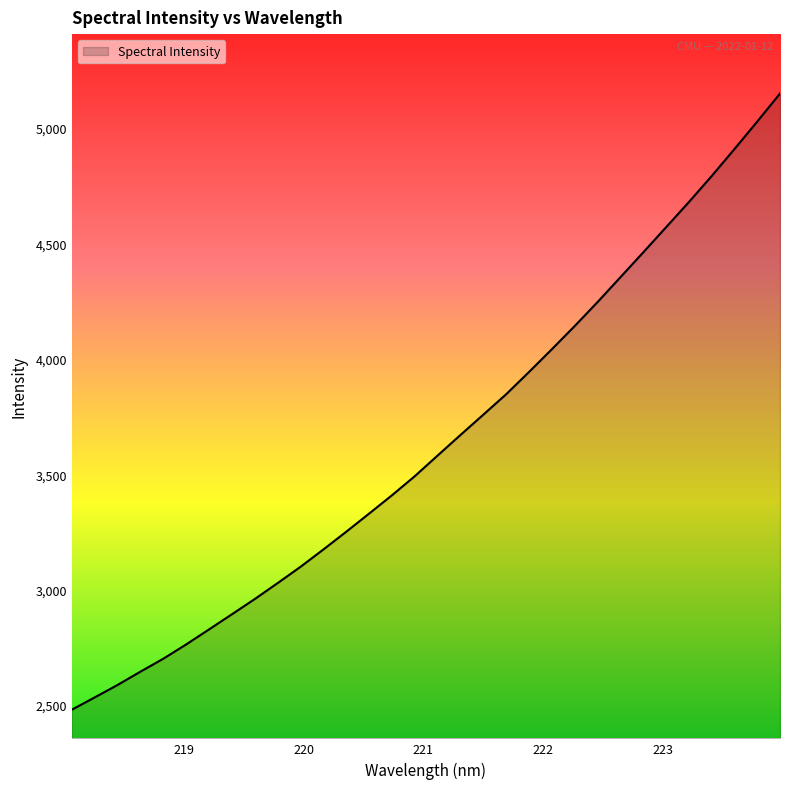

What is the maximum value shown in the chart?

5149.9